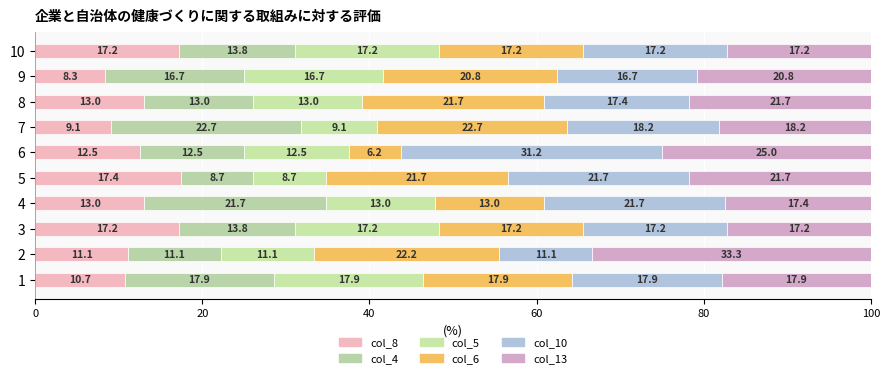

How many data points in col_8 are above 13?

5